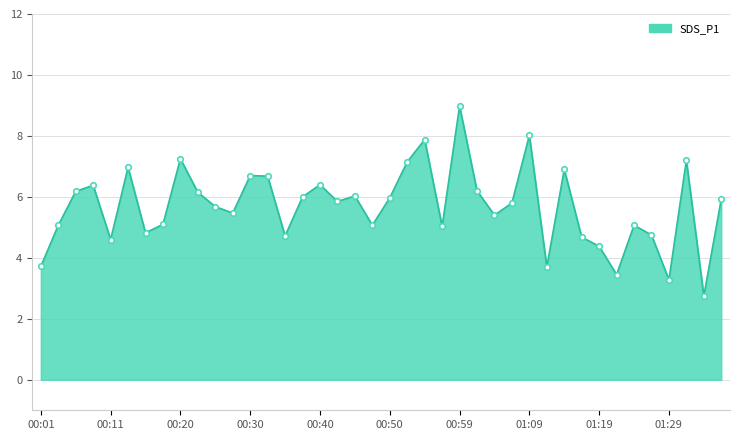

What is the smallest value displayed?

2.8